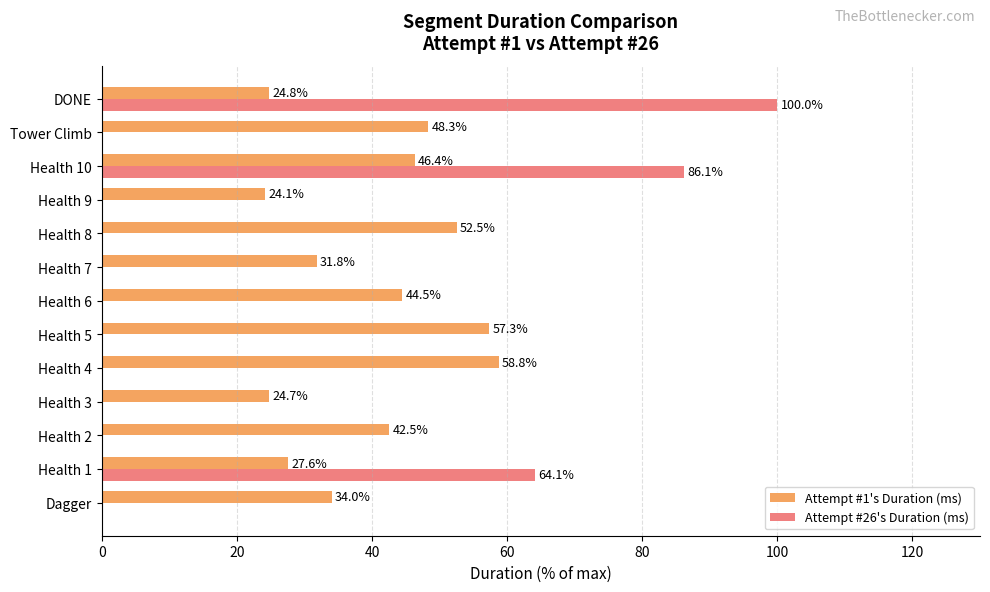

Between Health 4 and DONE, which series saw the biggest shift?

Attempt #26's Duration (ms)